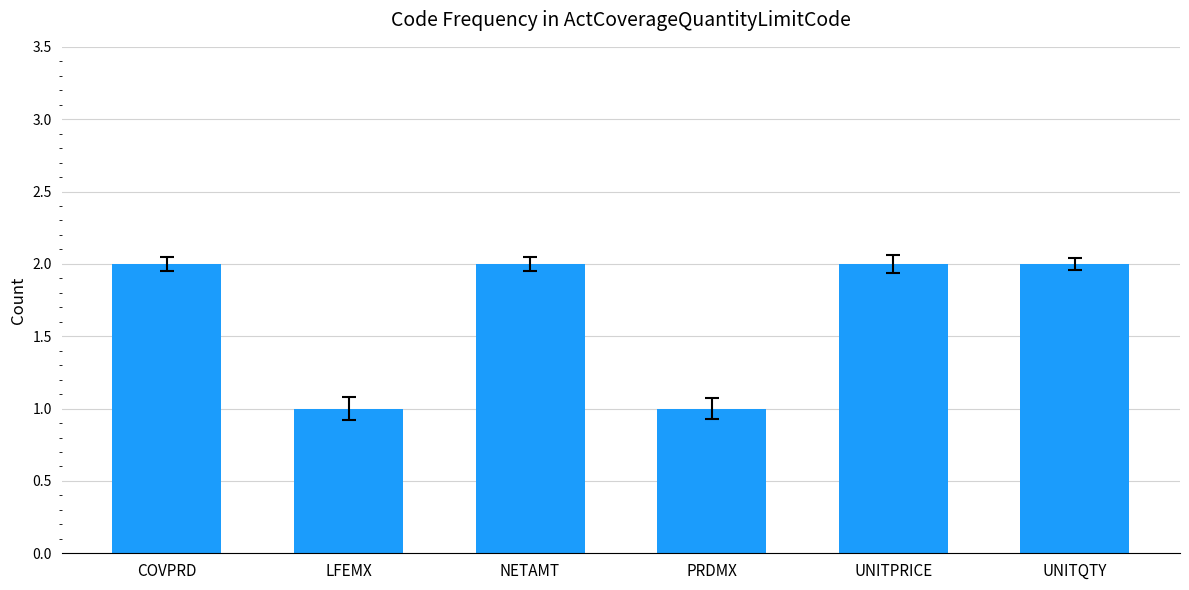

Count the values in the range 1 to 2.

6